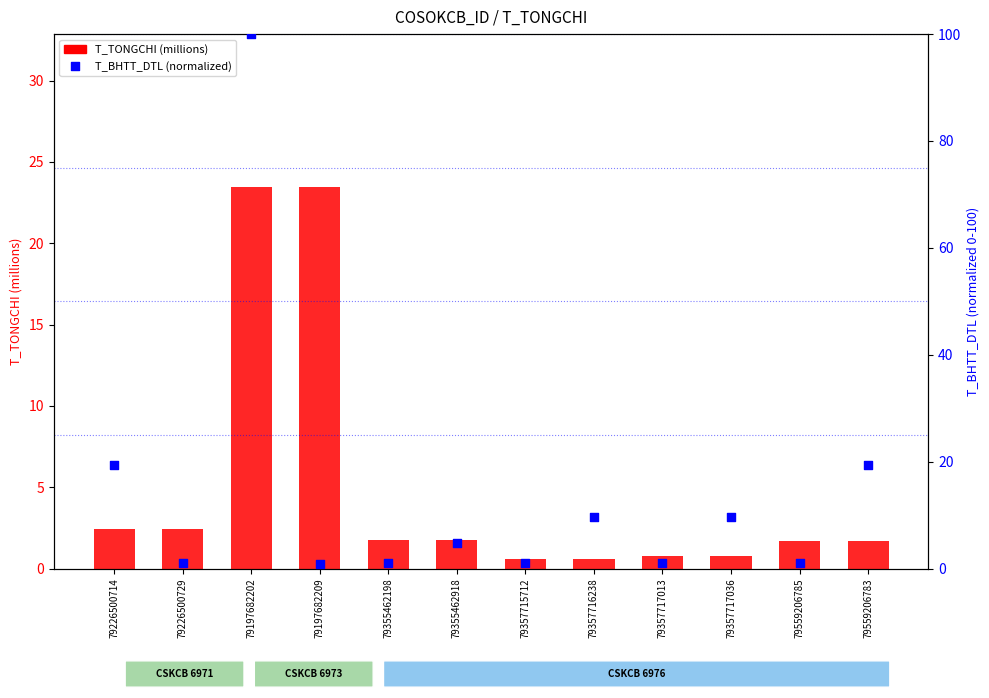

Which series has the largest total across all categories?

T_BHTT_DTL (normalized)